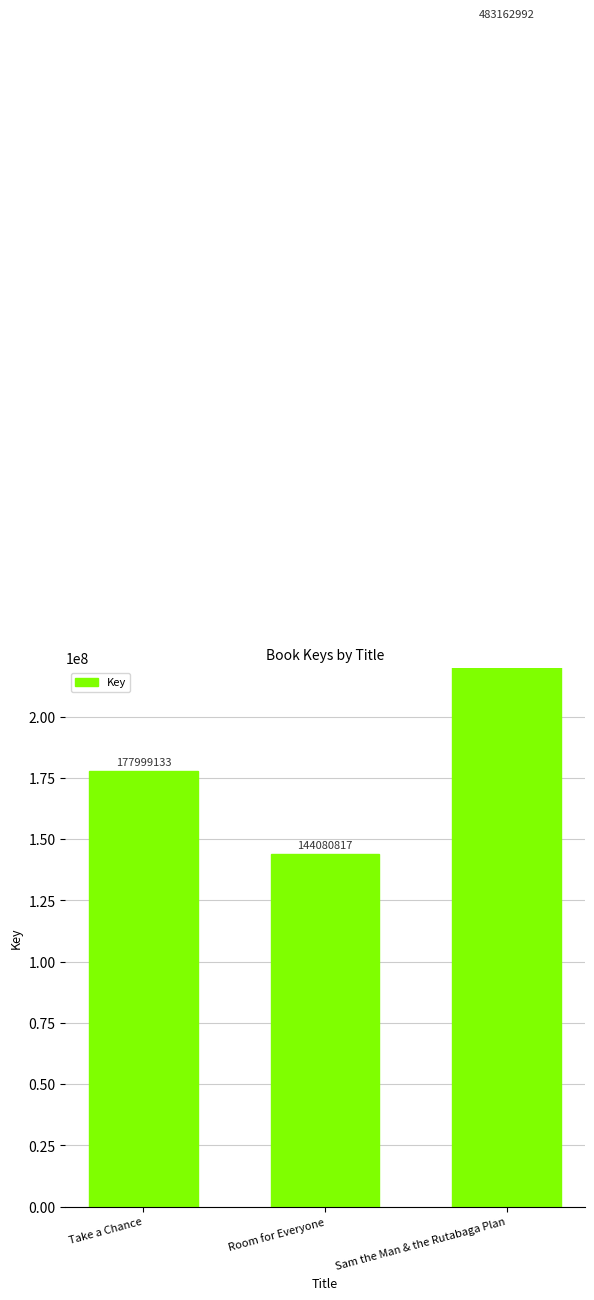

Rank the categories by value from lowest to highest.

Room for Everyone, Take a Chance, Sam the Man & the Rutabaga Plan